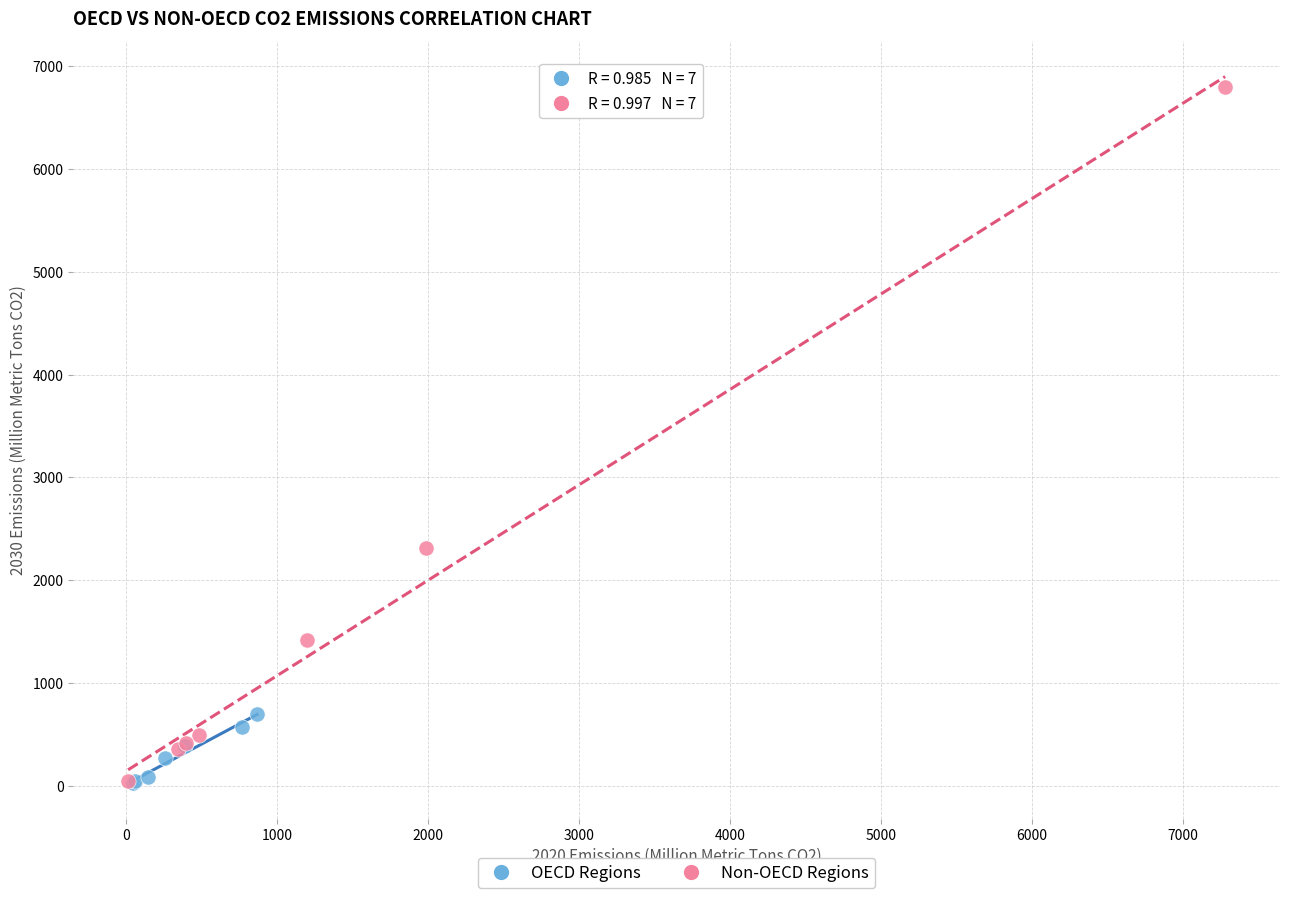

Which series reaches the maximum Y coordinate?

Non-OECD Regions